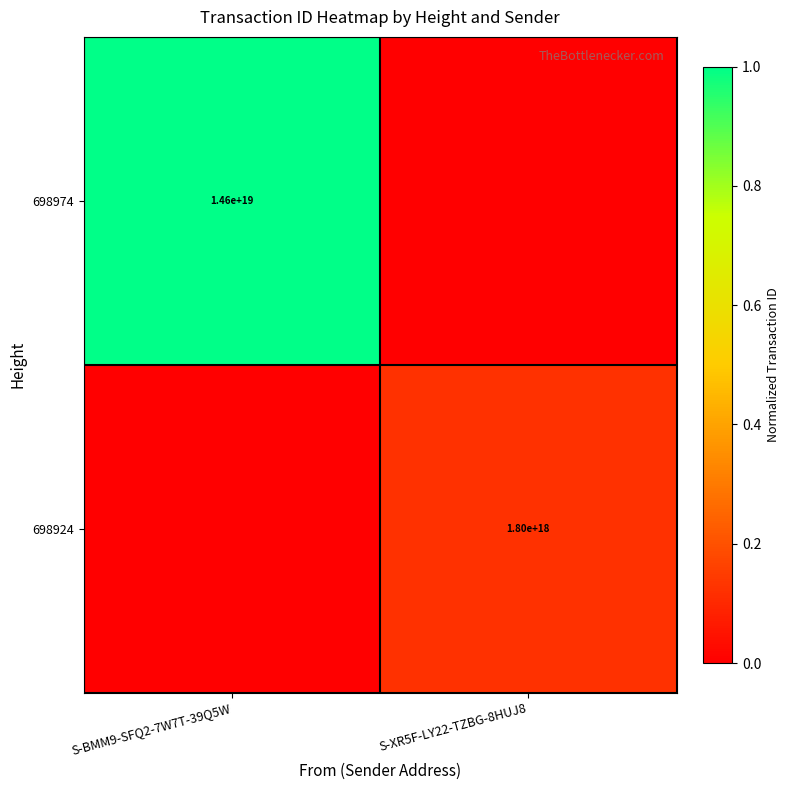

Is the value of 698924 at S-XR5F-LY22-TZBG-8HUJ8 greater than the value of 698974 at S-BMM9-SFQ2-7W7T-39Q5W?

No